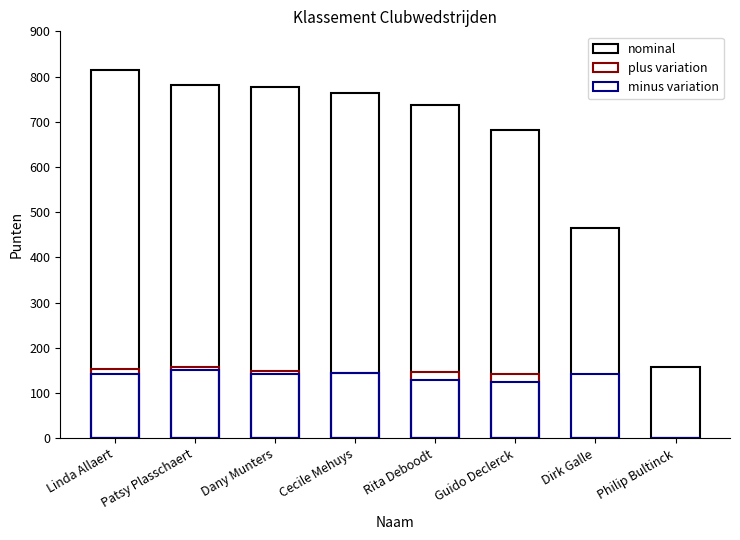

How many groups of bars are there?

8